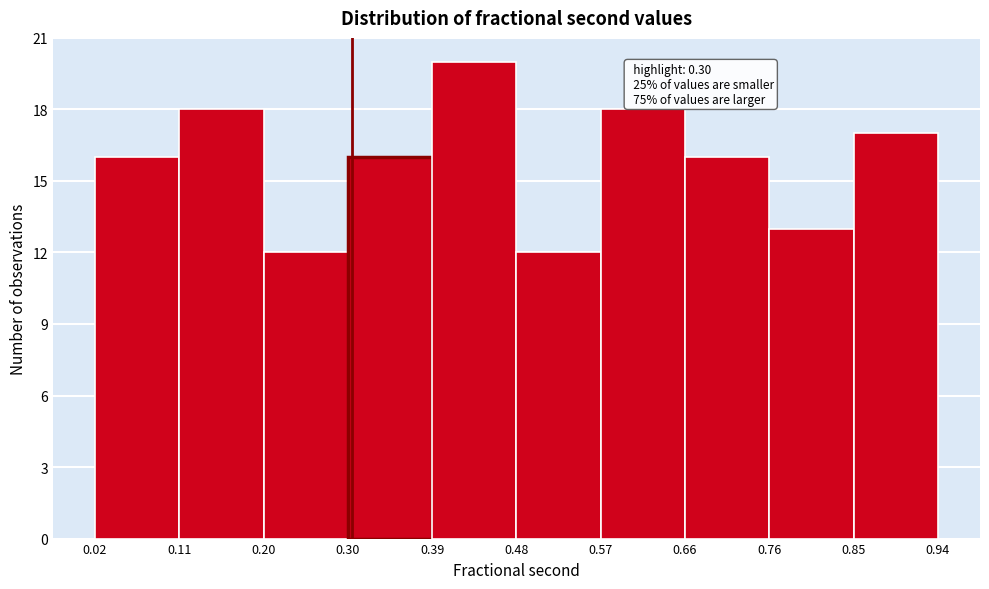

Over which range of the x-axis is the bar tallest?

0.39 to 0.48